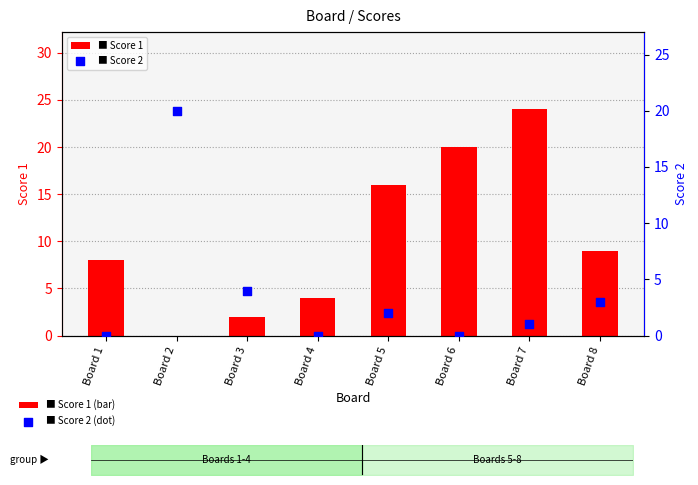

What are all the series names shown in the legend?

Score 1, Score 2